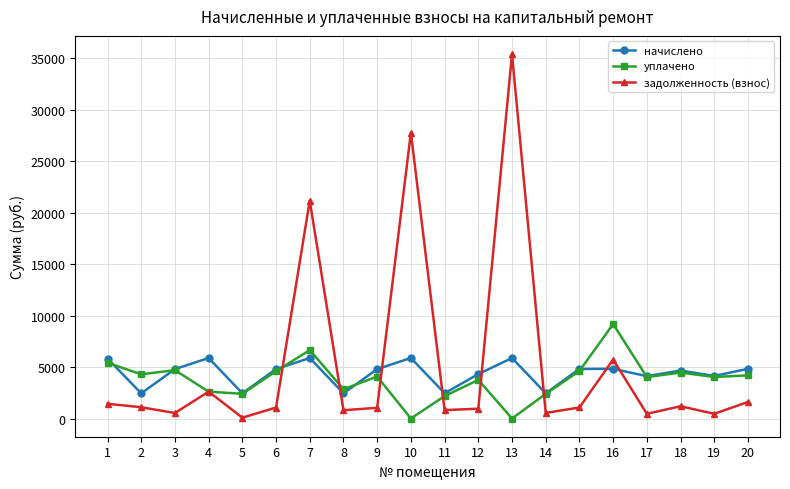

How many values in the задолженность (взнос) series exceed 1068?

10